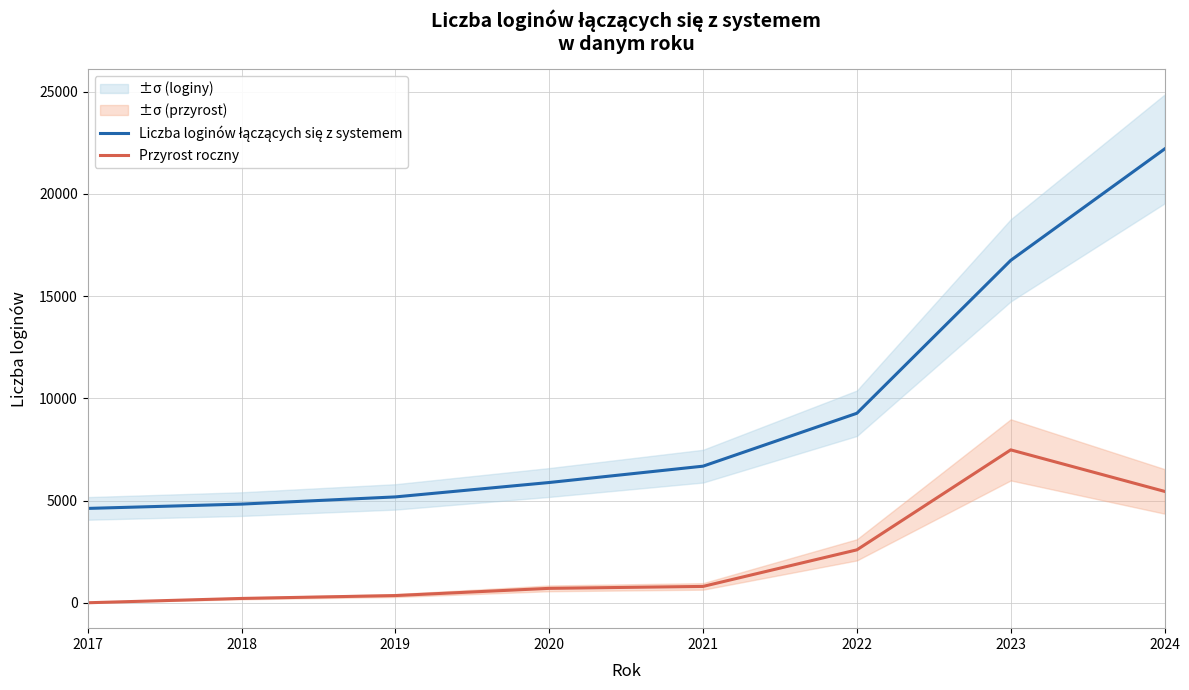

Between 2020 and 2024, which is larger?

2024